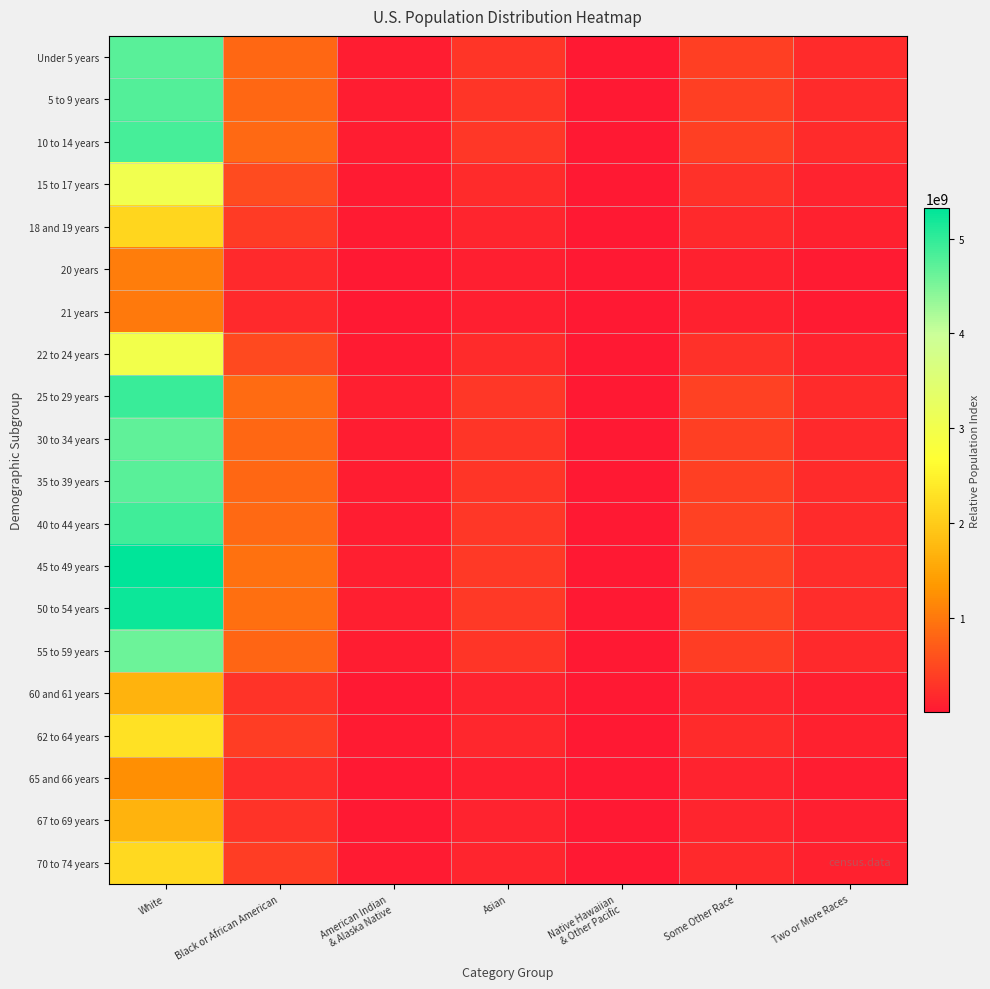

Which has a higher value, American Indian
& Alaska Native or Asian?

Asian